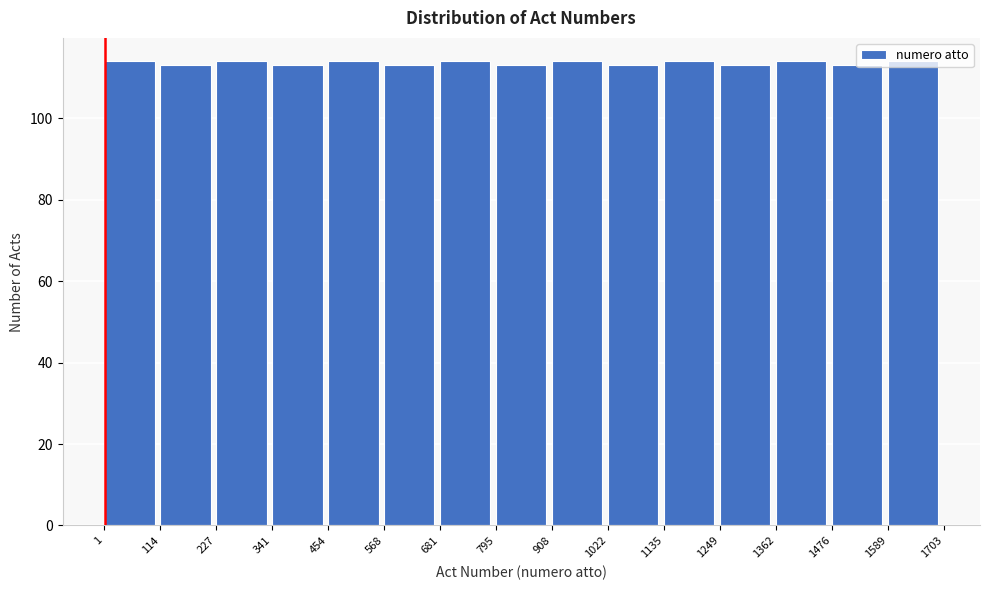

Reading left to right, transcribe this chart: for each bar, give the range it covers on the x-axis and its height. The values are not printed on the chart, so give them approximately, as read against the axis.

1 to 114: 114
114 to 227: 114
227 to 341: 114
341 to 454: 114
454 to 568: 114
568 to 681: 114
681 to 795: 114
795 to 908: 114
908 to 1022: 114
1022 to 1135: 114
1135 to 1249: 114
1249 to 1362: 114
1362 to 1476: 114
1476 to 1589: 114
1589 to 1703: 114